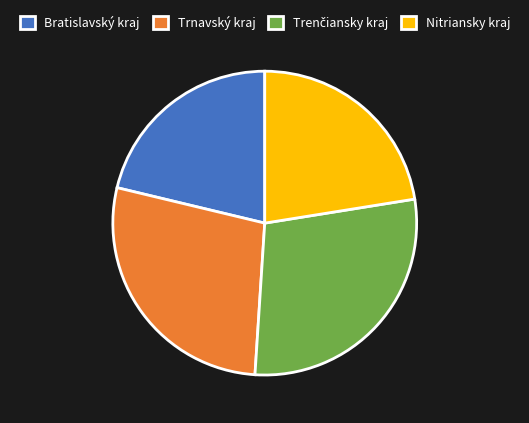

Which has a higher value, Trnavský kraj or Nitriansky kraj?

Trnavský kraj